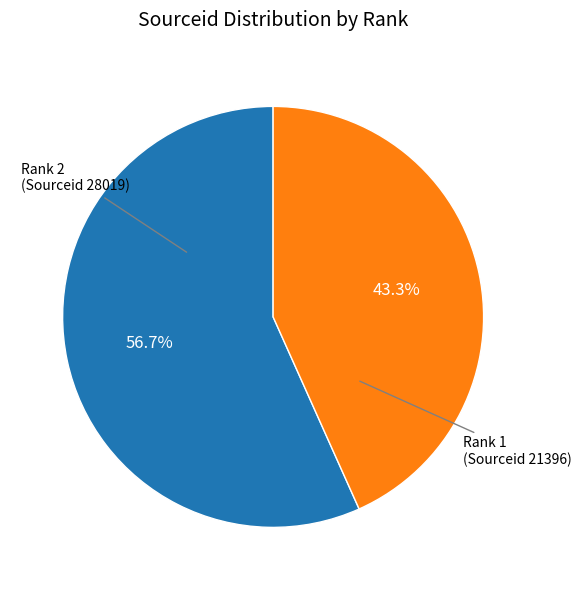

Rank the categories by value from lowest to highest.

Rank 1 (Sourceid 21396), Rank 2 (Sourceid 28019)